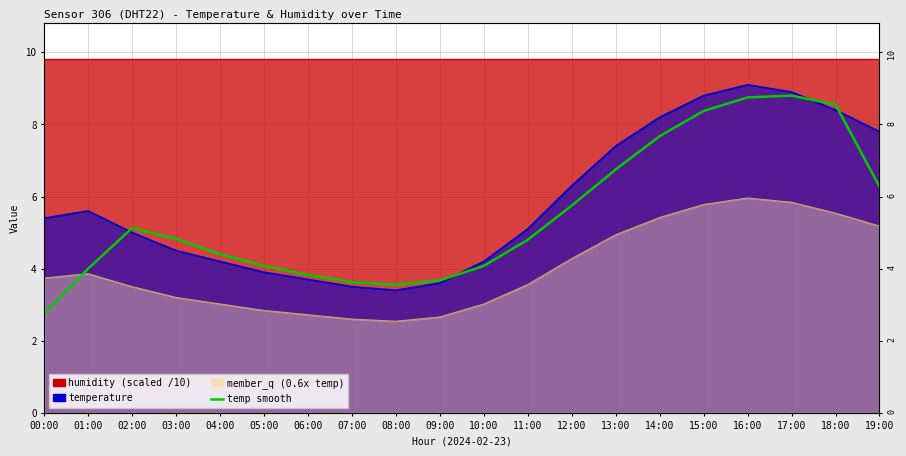

The chart shows a value of 5.3 at 16:00. True or false?

False